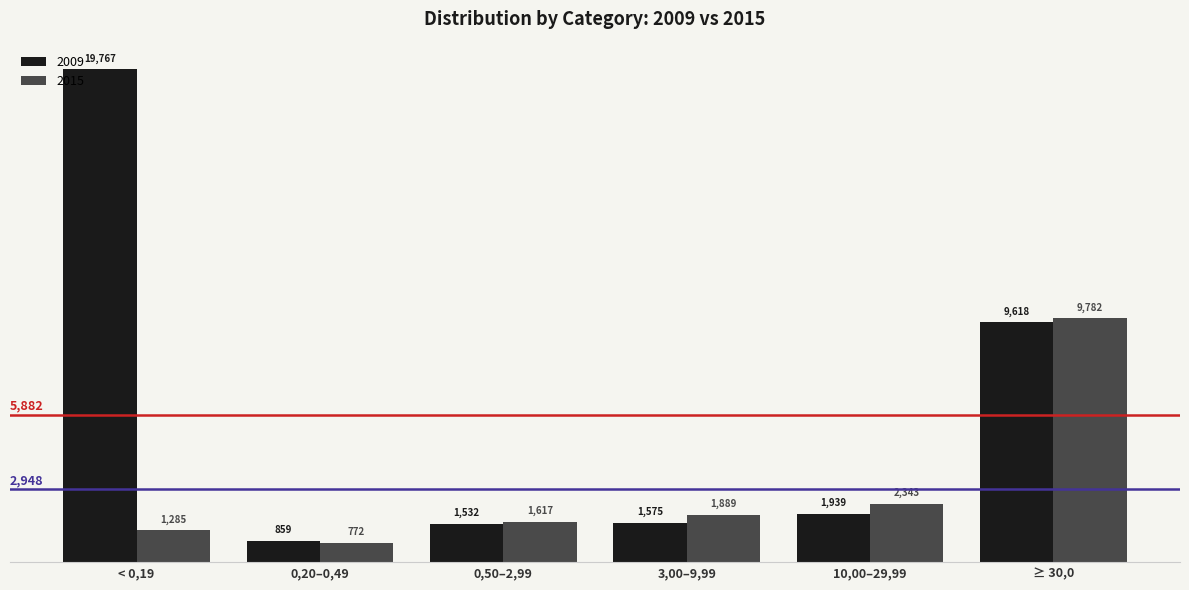

What is the lowest value of the 2015 series?

771.7